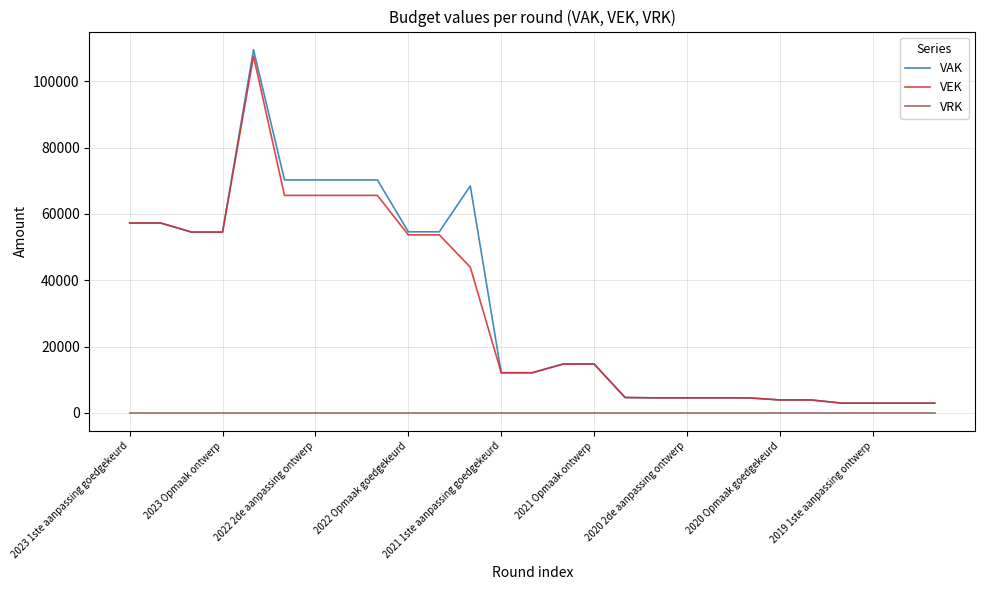

True or false: VRK and VEK intersect in this chart.

False